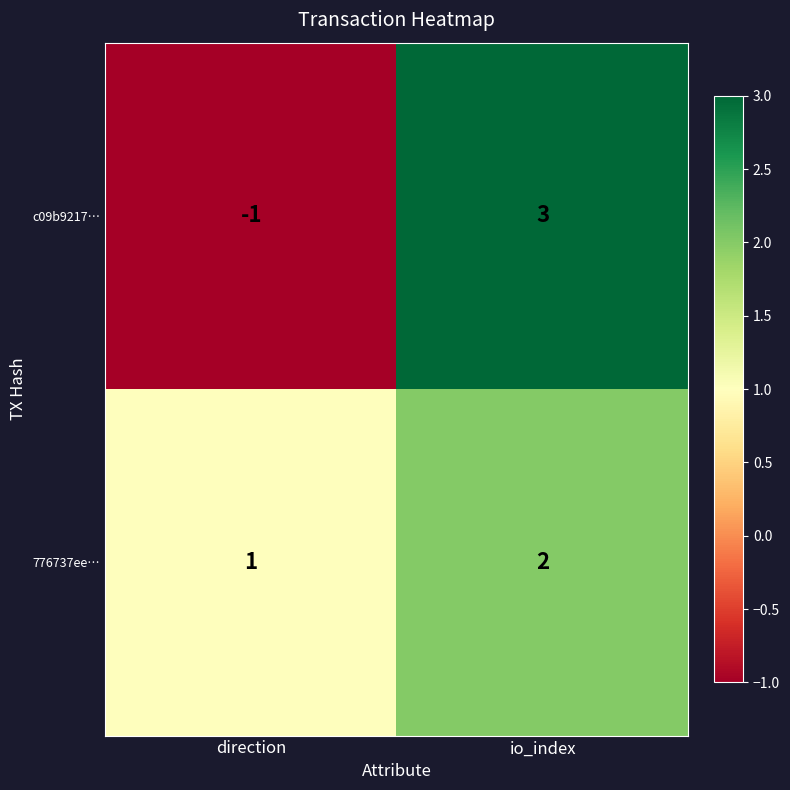

The value of c09b9217… at direction is -2. True or false?

False